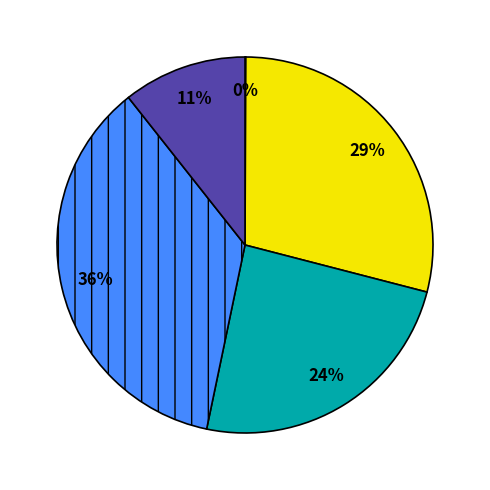

To the nearest percent, what is the average slice percentage?

20%